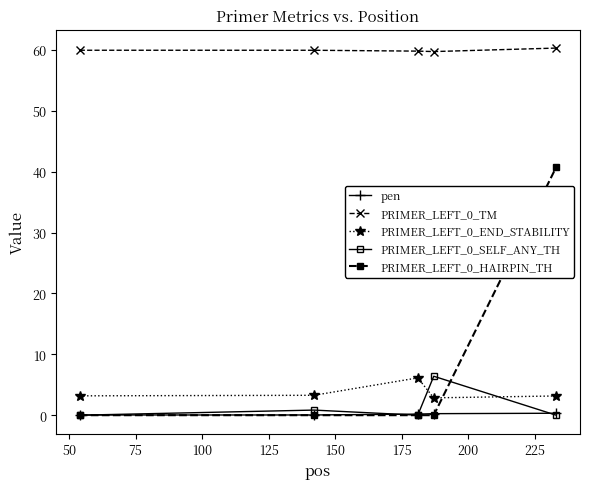

True or false: pen and PRIMER_LEFT_0_TM cross at least once.

False